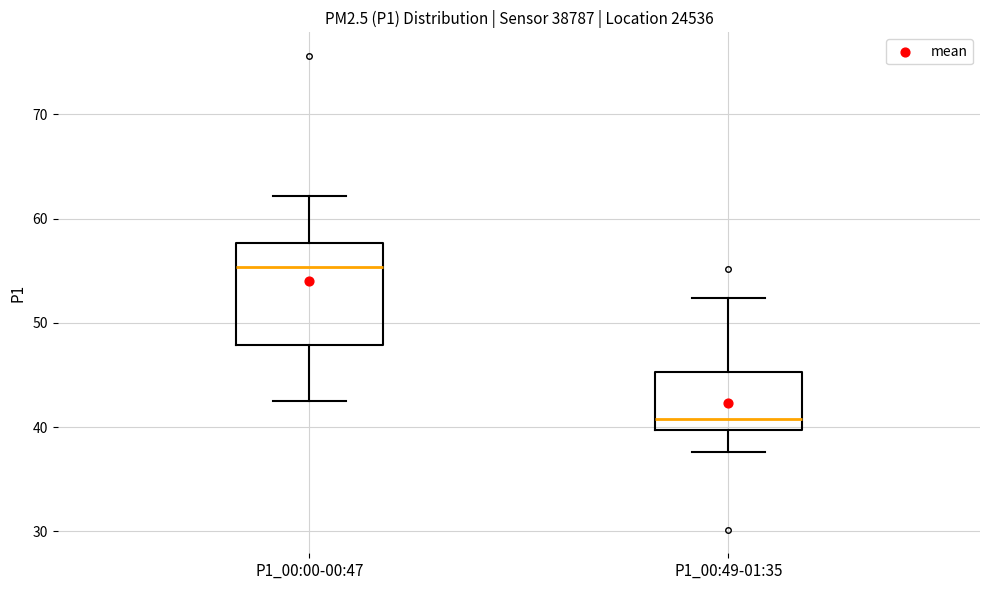

Reading left to right, transcribe this box plot: for each box, give where its median line is, the range the box spans, and where its two whiskers end, as read against the y-axis. The values are not printed on the chart, so give them approximately, as read against the axis.

P1_00:00-00:47: median 55, box 48 to 58, whiskers 43 to 62
P1_00:49-01:35: median 41, box 40 to 45, whiskers 38 to 52